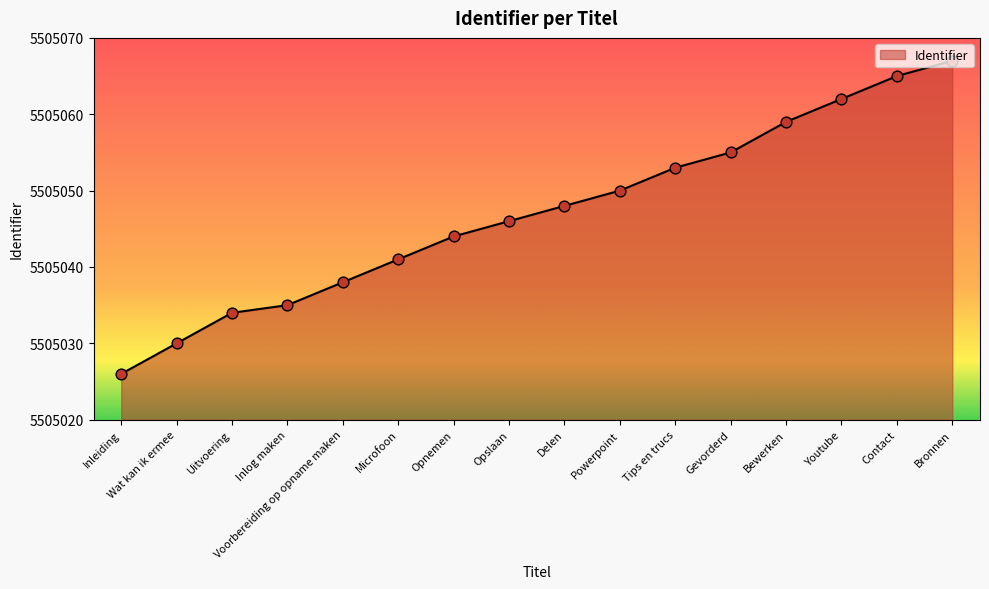

Between Inlog maken and Youtube, which is larger?

Youtube